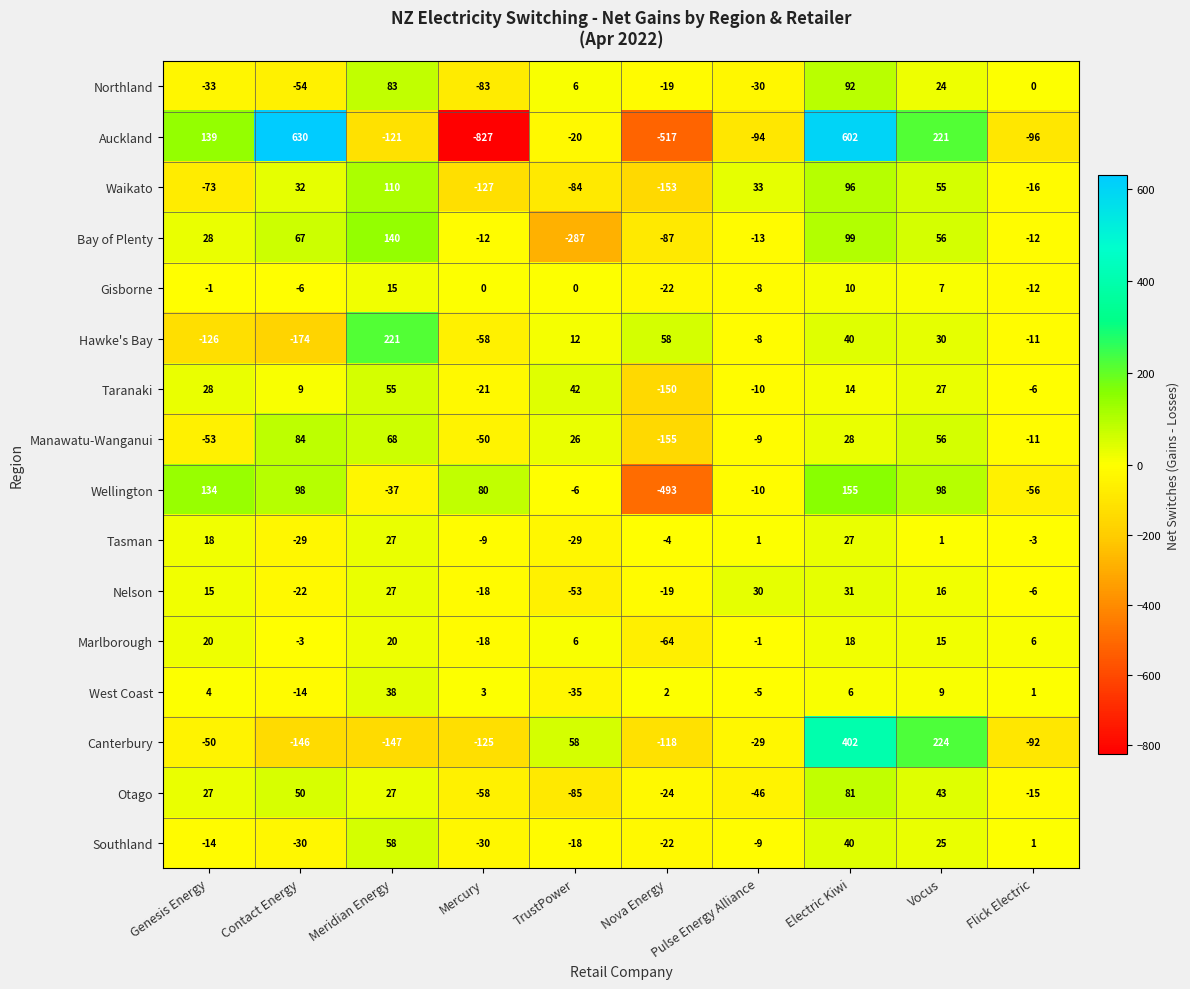

What is the sum of the Taranaki values at Pulse Energy Alliance and Mercury?

-31